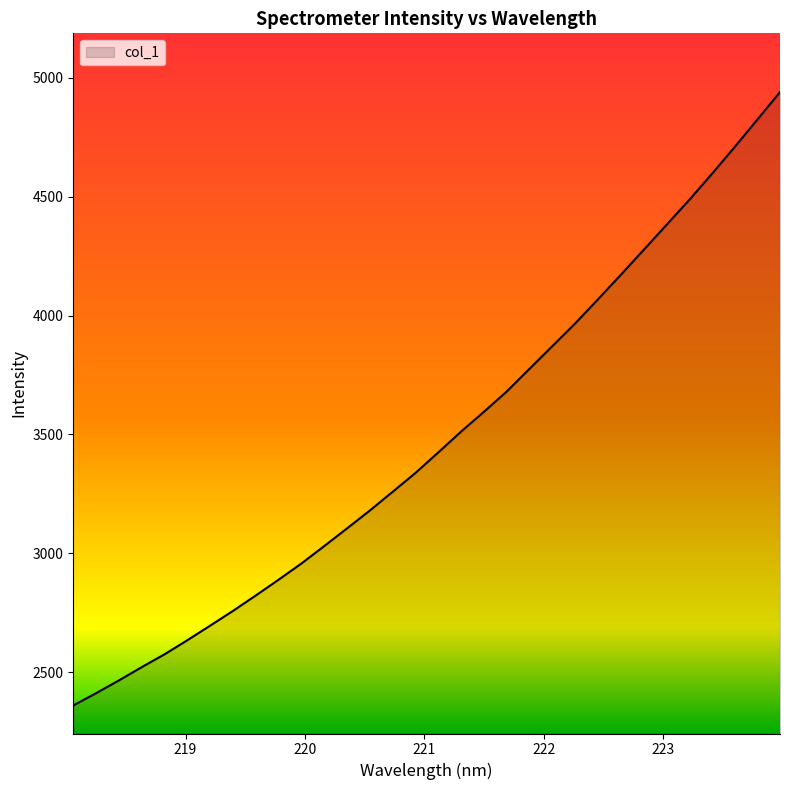

What is the maximum value shown in the chart?

4940.2